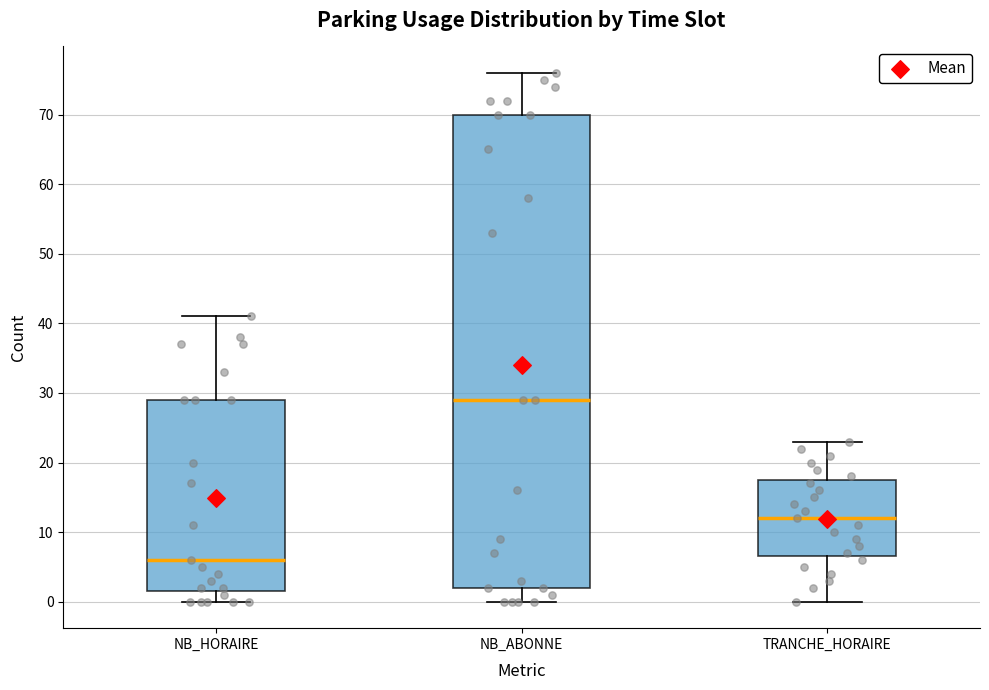

Which box's median line is the lowest?

NB_HORAIRE